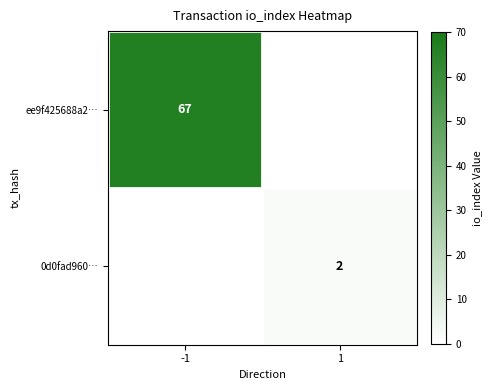

The 0d0fad960… series shows 3 at 1. True or false?

False